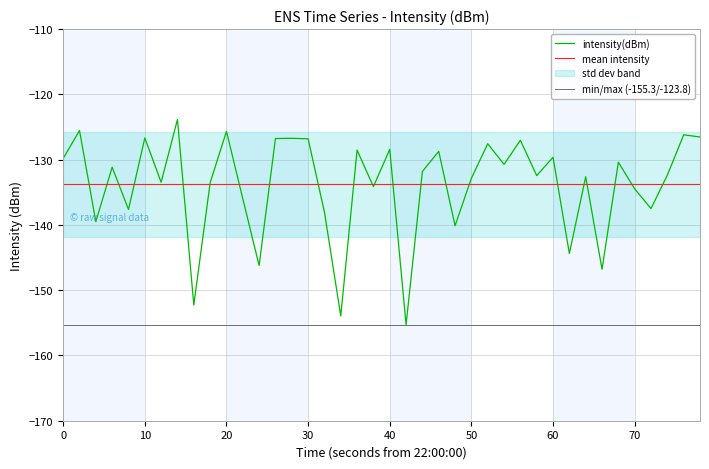

What is the maximum value for mean intensity?

-133.8